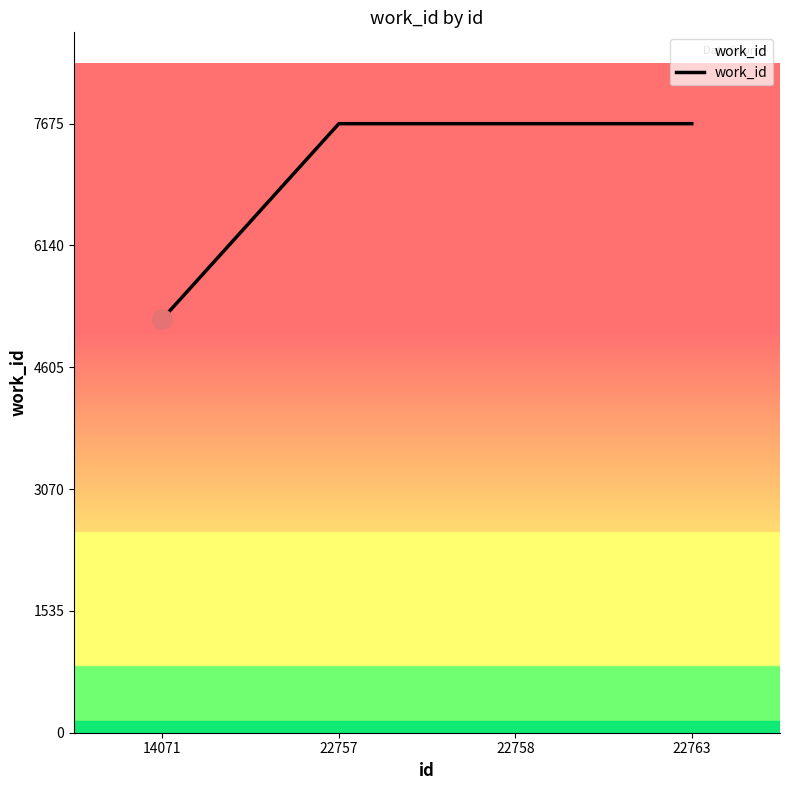

What is the greatest value displayed?

7675